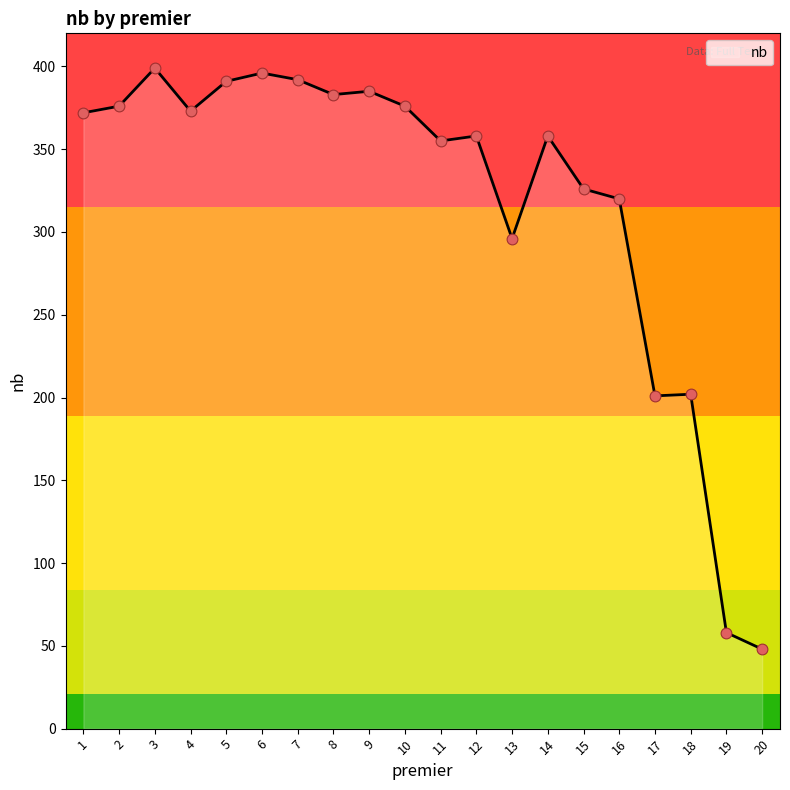

Which has a higher value, 1 or 5?

5